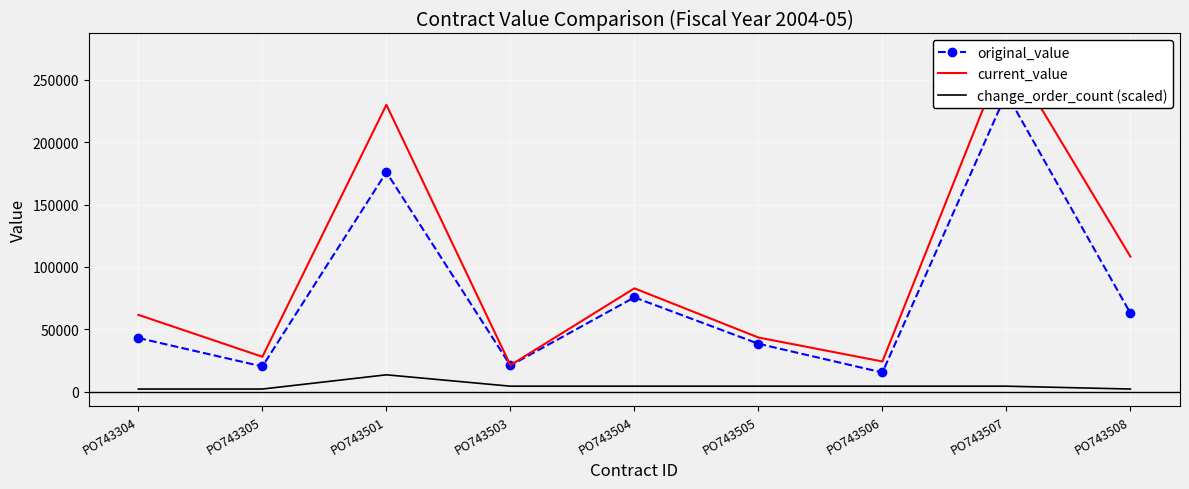

How many data points in current_value are above 61679?

5